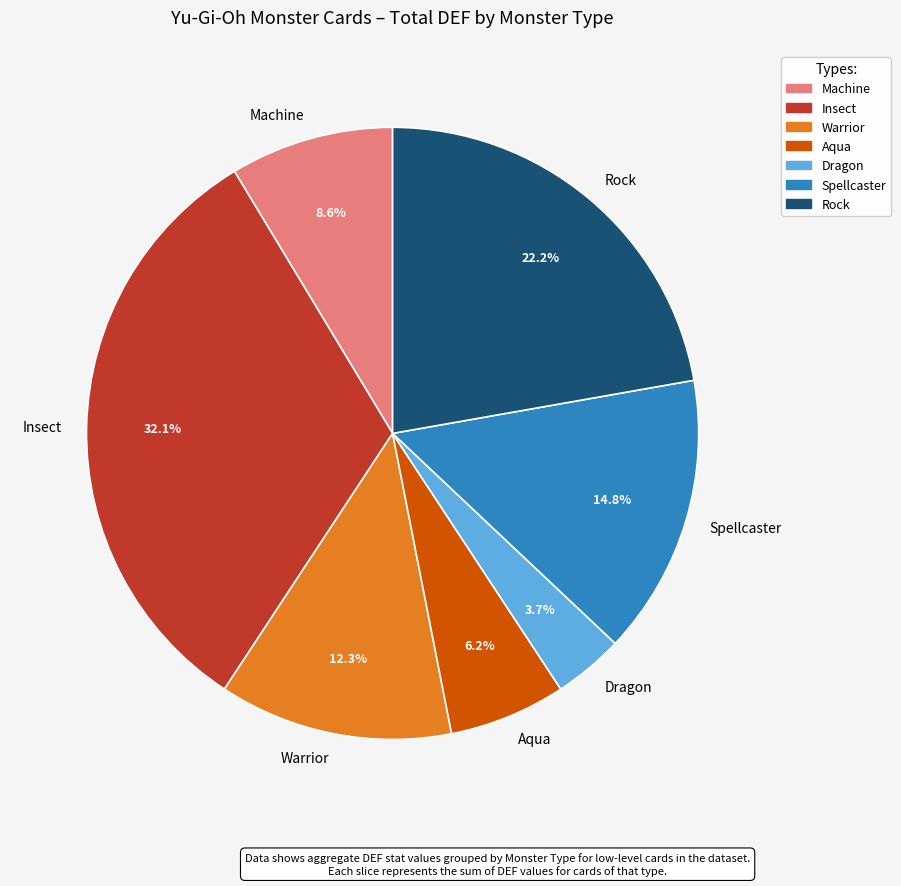

Do Aqua and Rock together represent more than half of the pie?

No